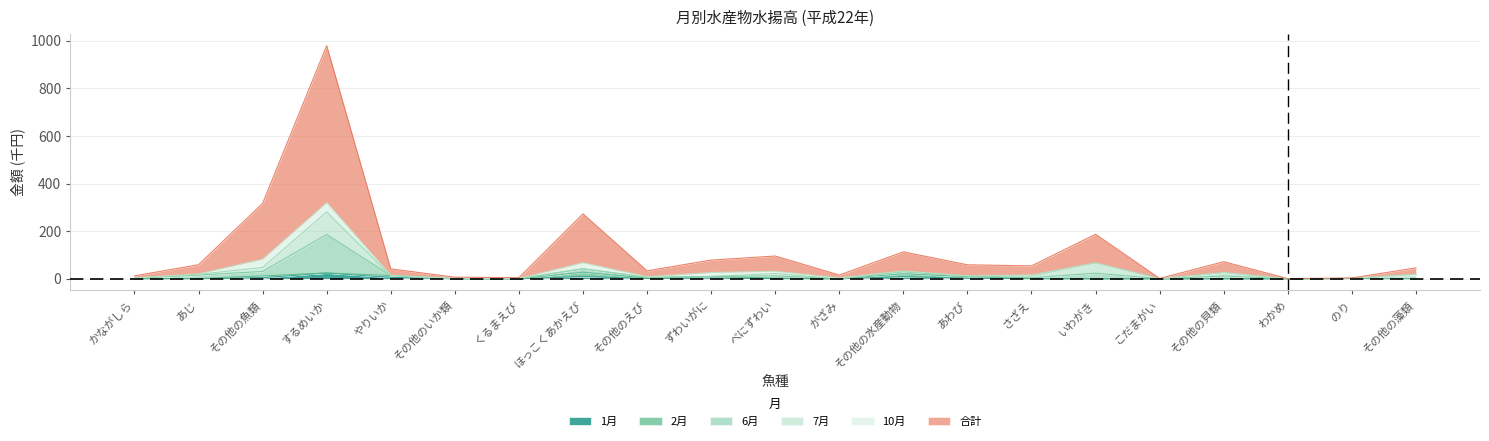

How many data points in 6月 are above 12?

11